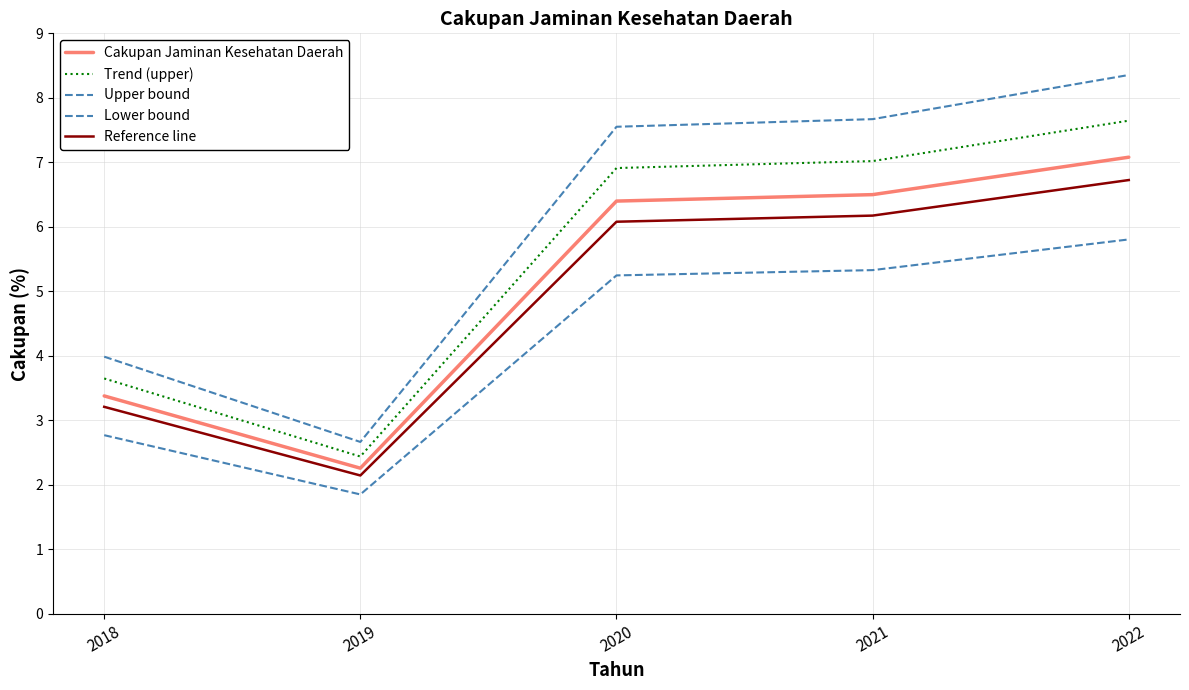

What is the total value across all series at 2022?

35.6